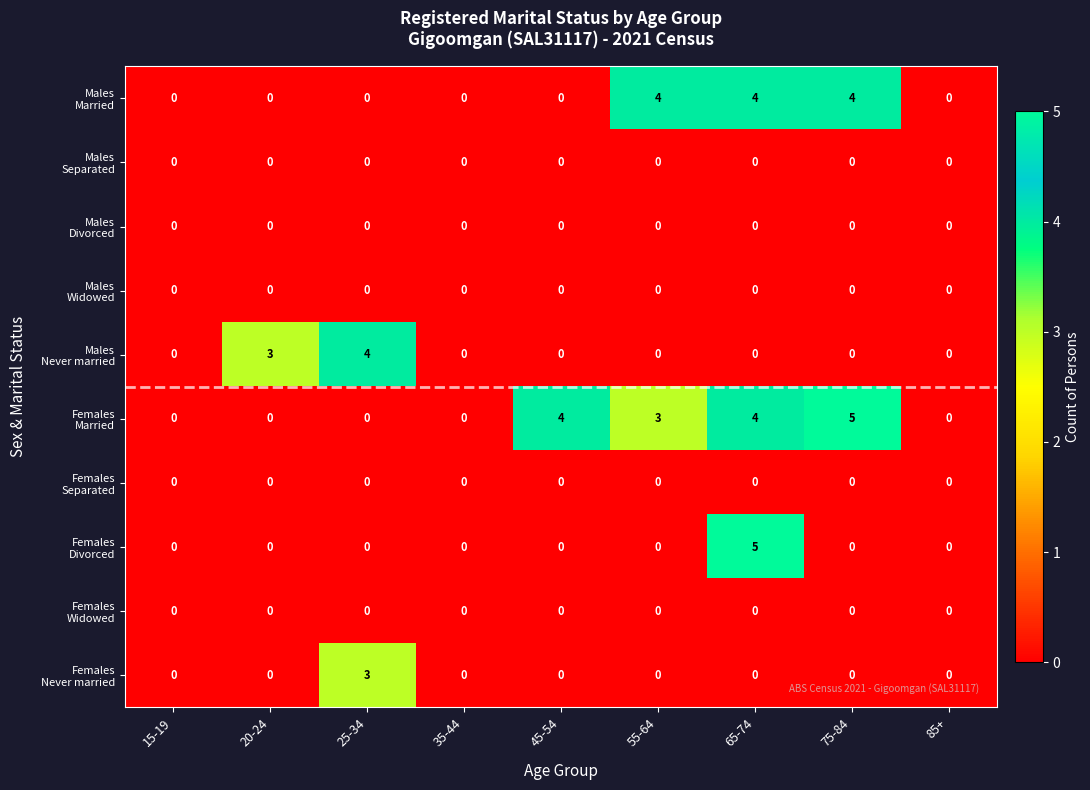

What is the difference between the highest and lowest values at 75-84?

5